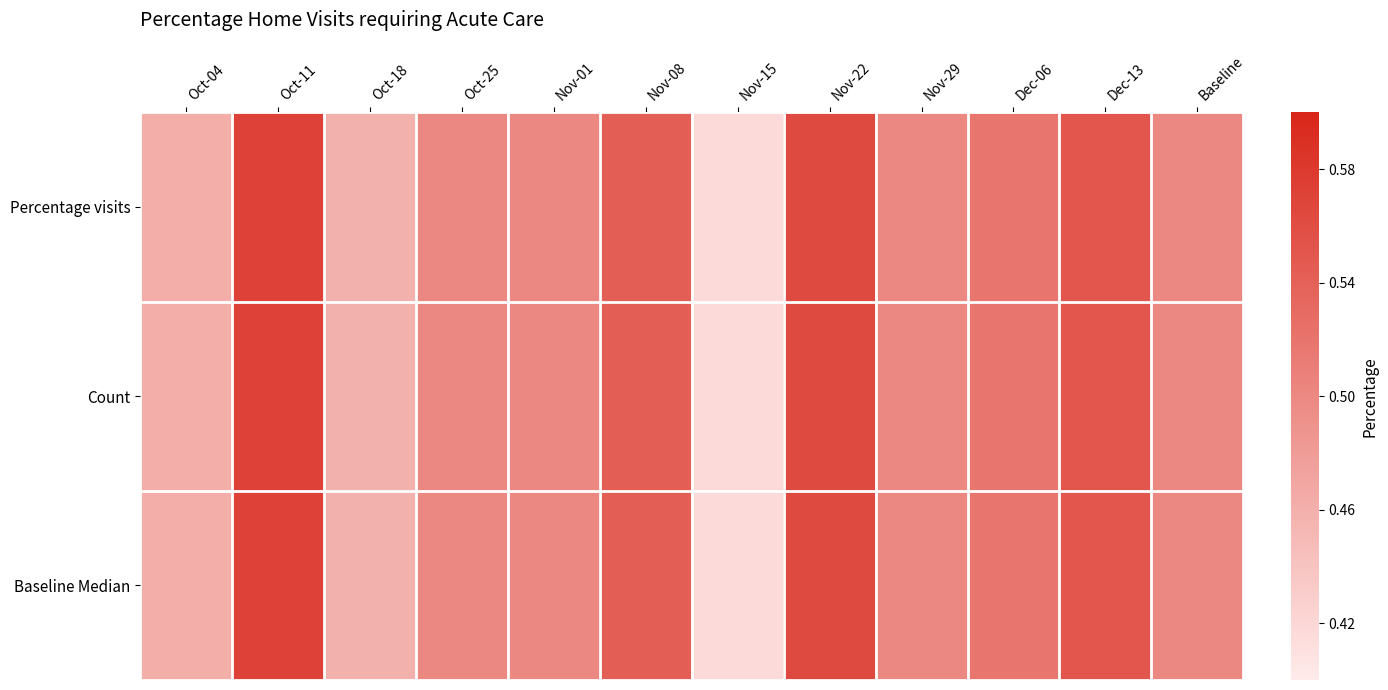

At how many categories does at least one series exceed 0?

12